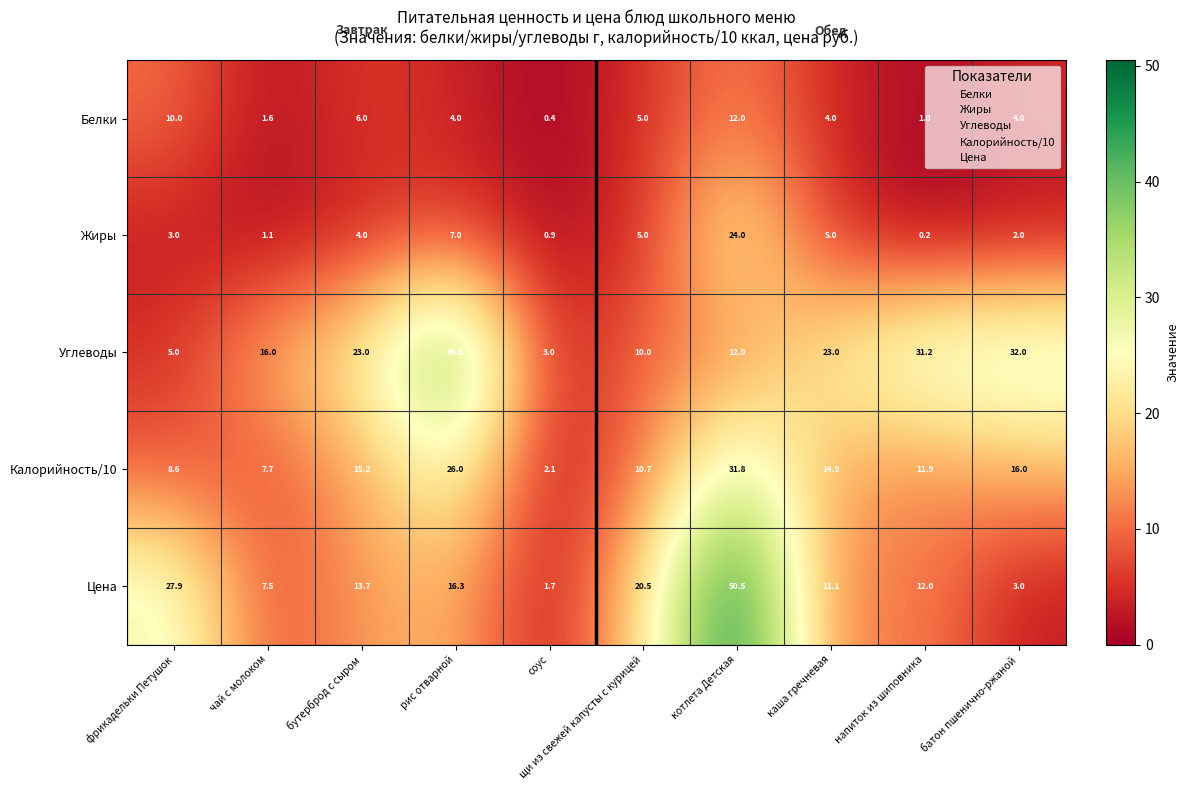

Which series has the widest spread of values?

Цена